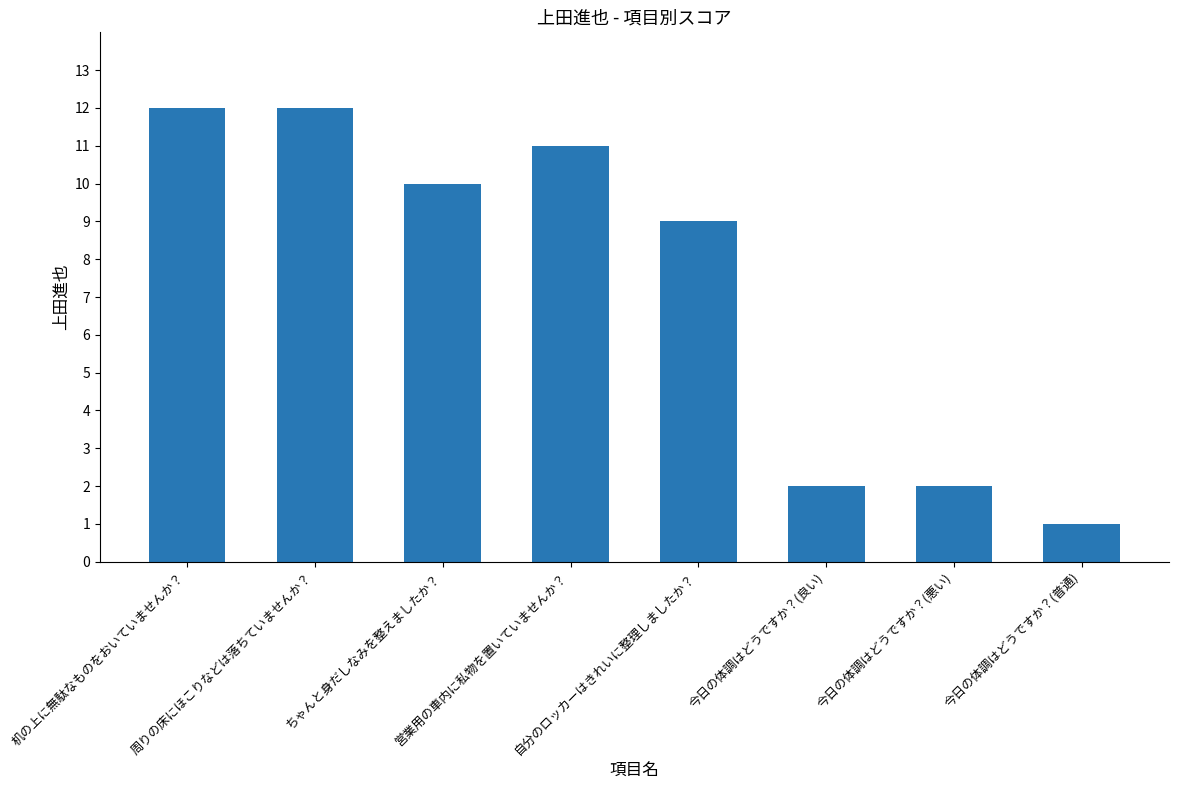

What position from the right is 営業用の車内に私物を置いていませんか？?

5